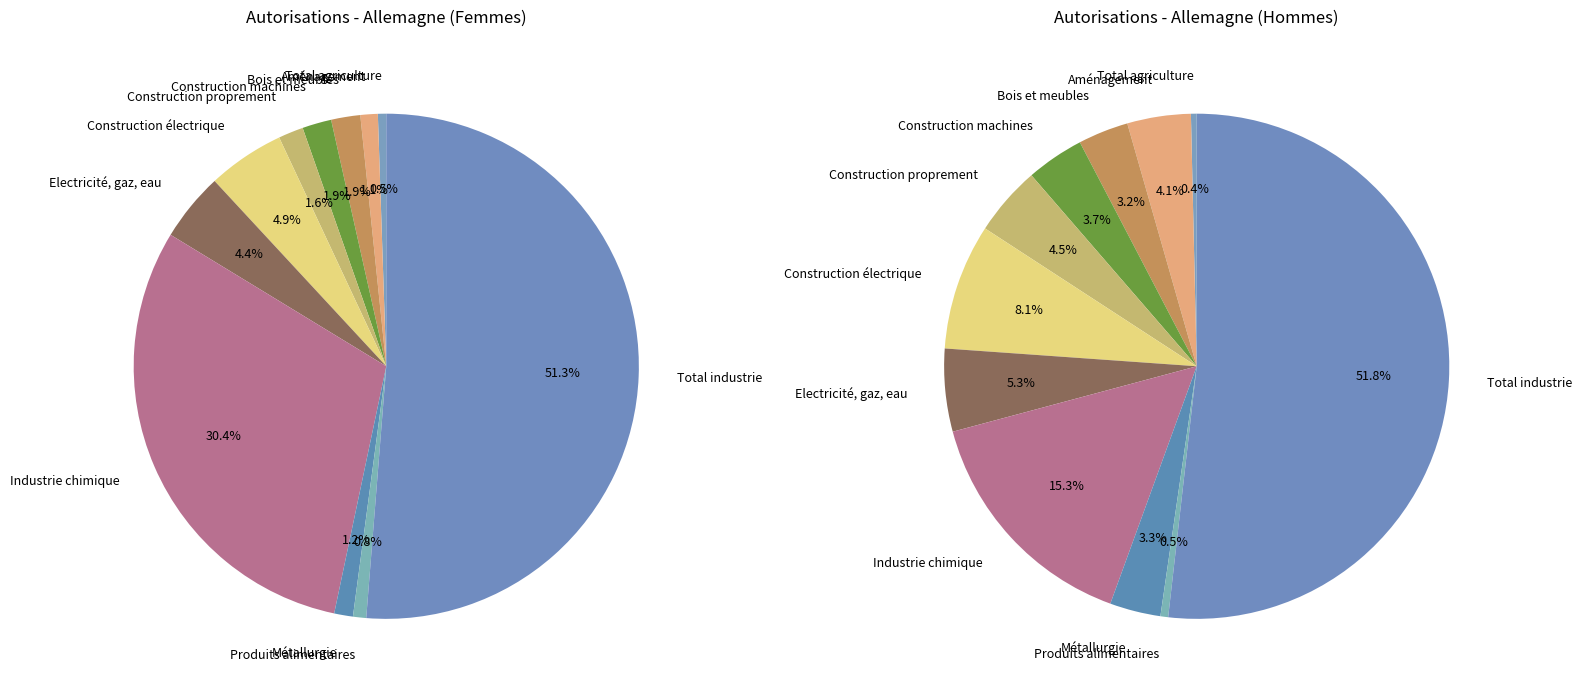

Does Total Secteur industrie et métiers account for over 50% of the chart?

Yes